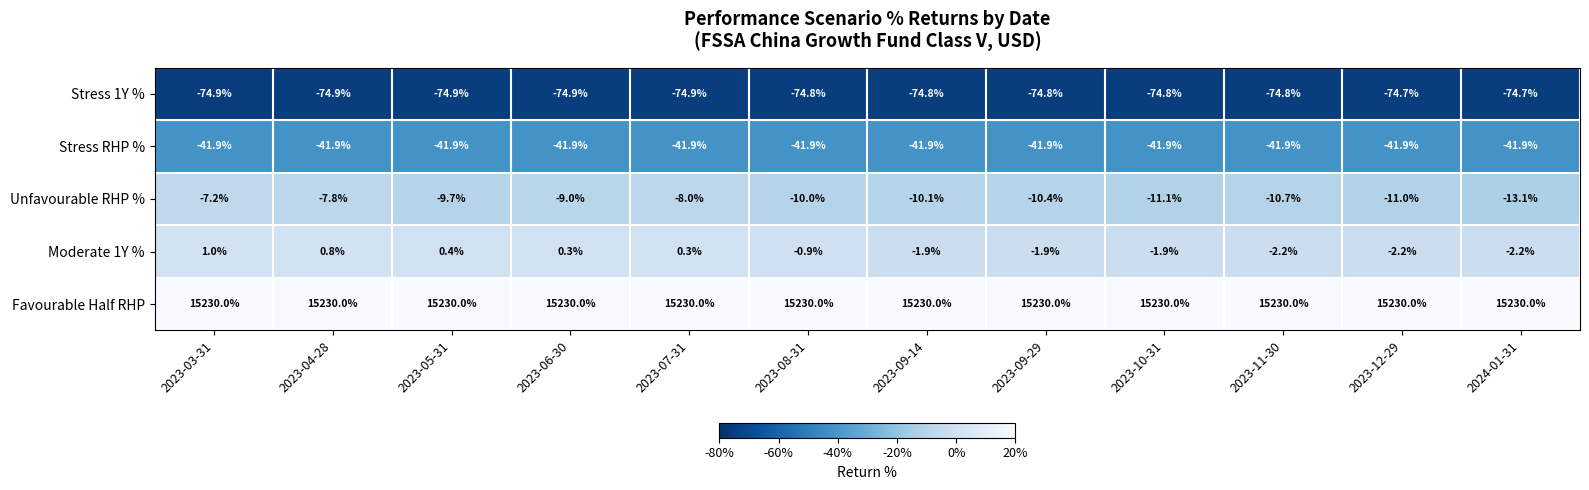

What is the minimum value for Moderate 1Y %?

-2.2